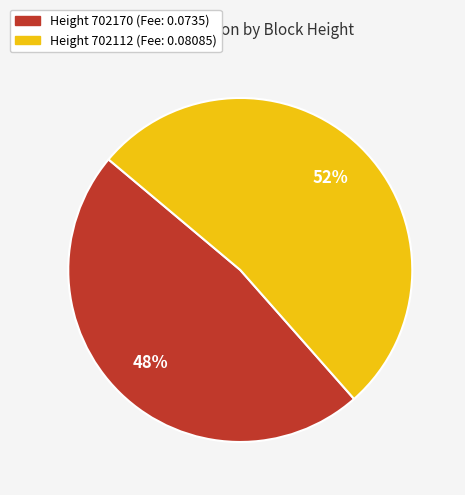

To the nearest percent, what is the average slice percentage?

50%